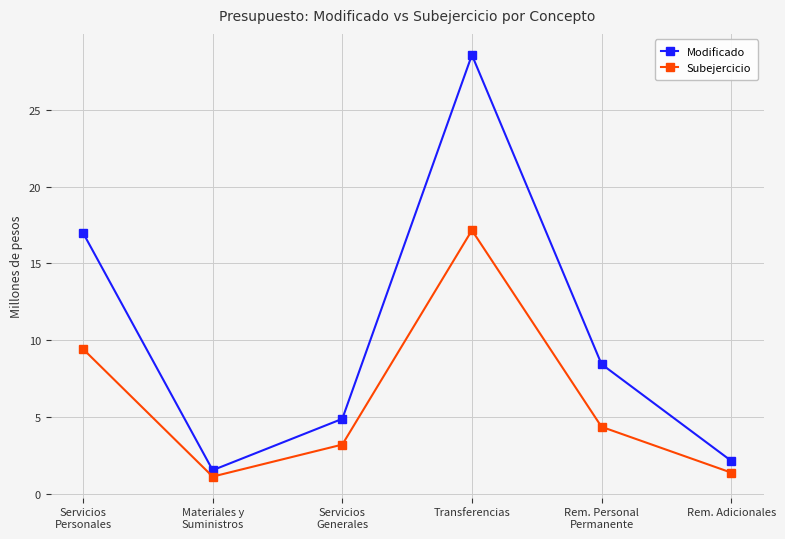

Rank the series by their maximum value, from highest to lowest.

Modificado, Subejercicio